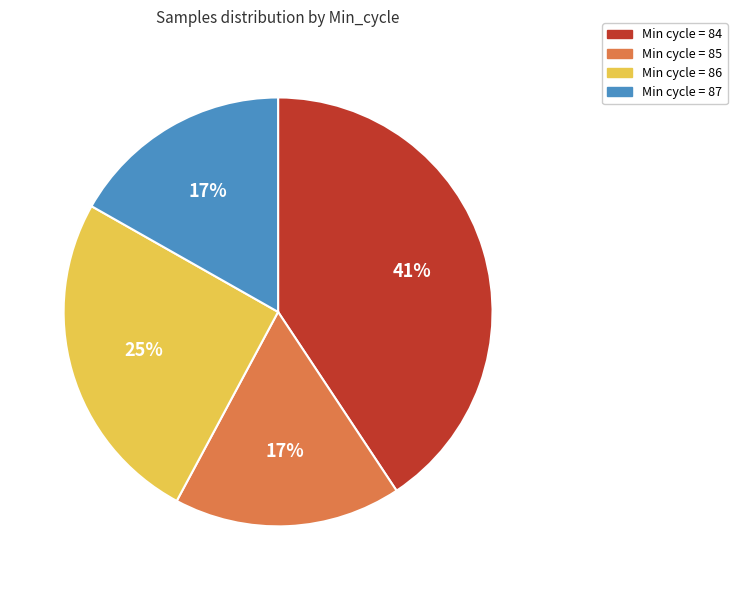

True or false: Min cycle = 86 accounts for 11% of the total.

False